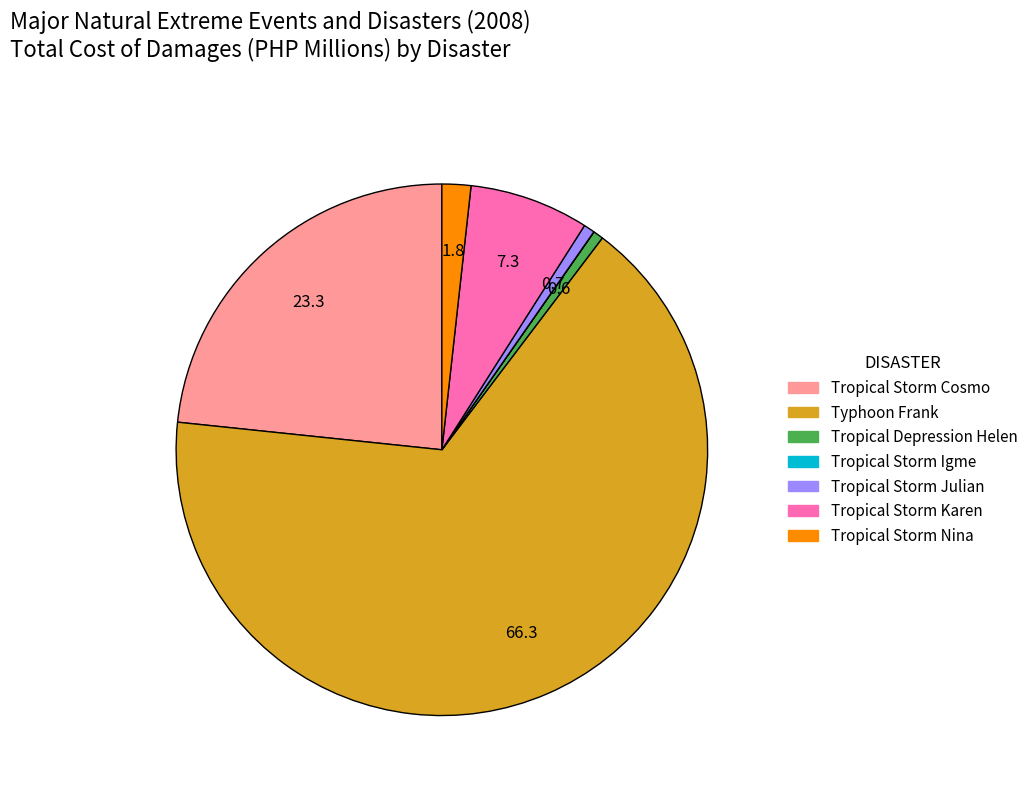

Approximately how many times larger is the value at Typhoon Frank compared to Tropical Storm Julian?

98.4